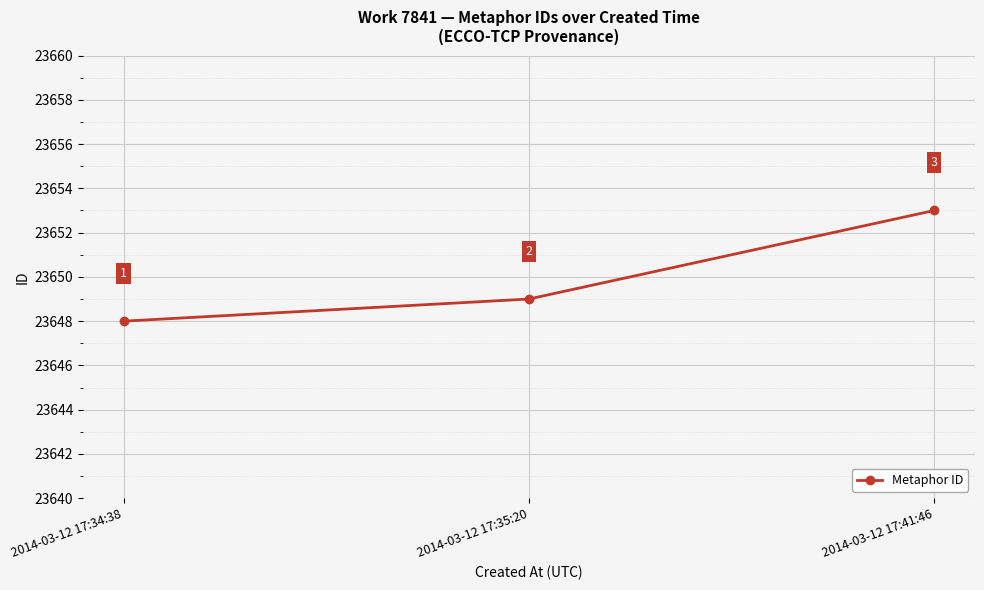

What is the maximum value shown in the chart?

23653